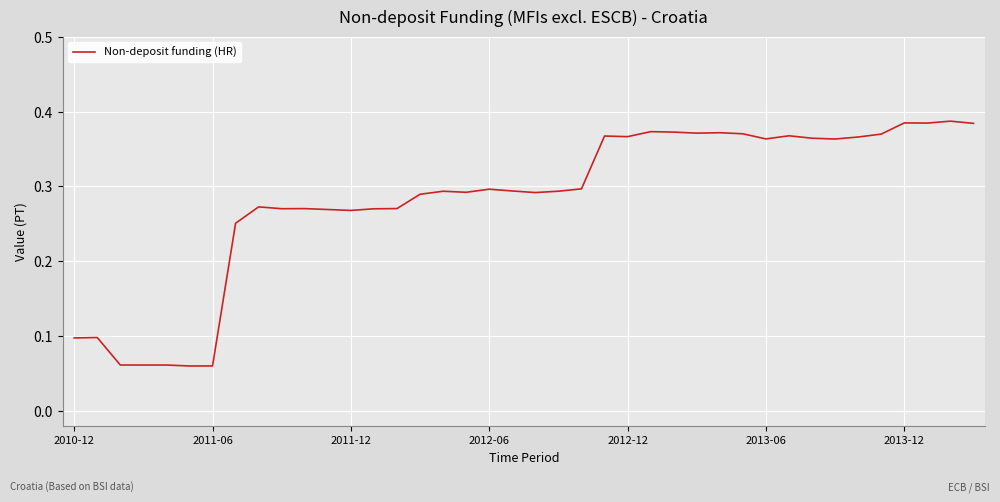

At which category does the chart reach its peak across all series?

38